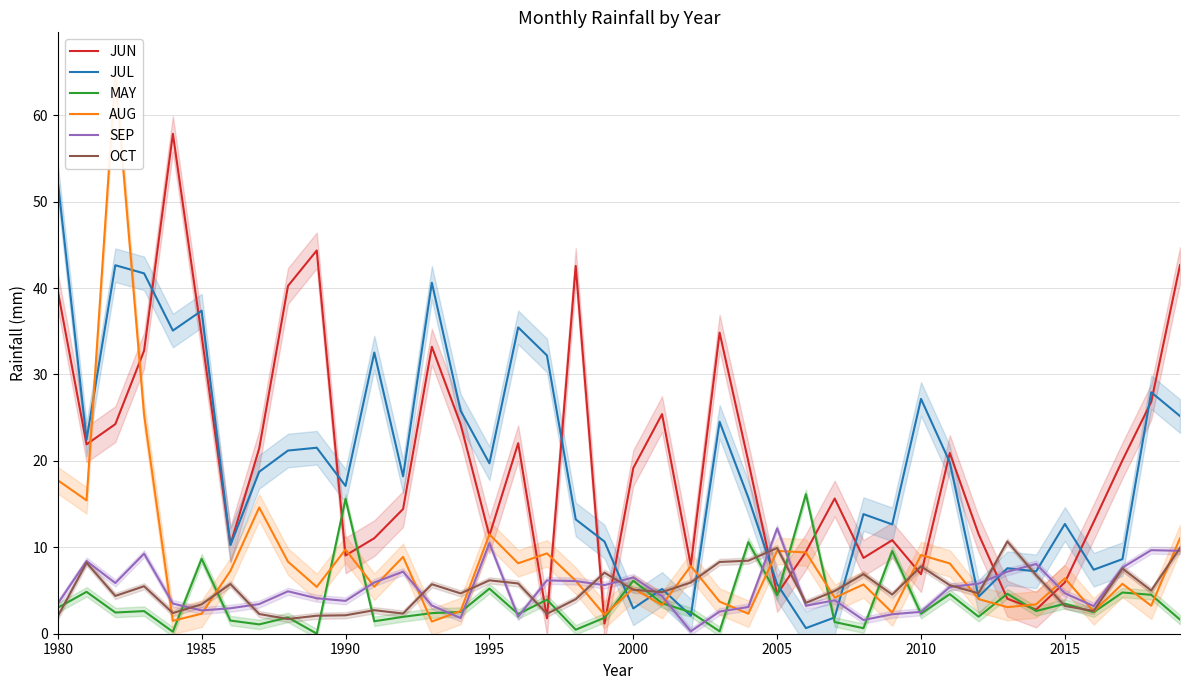

The value of JUN at 1980 is 39.7. True or false?

True